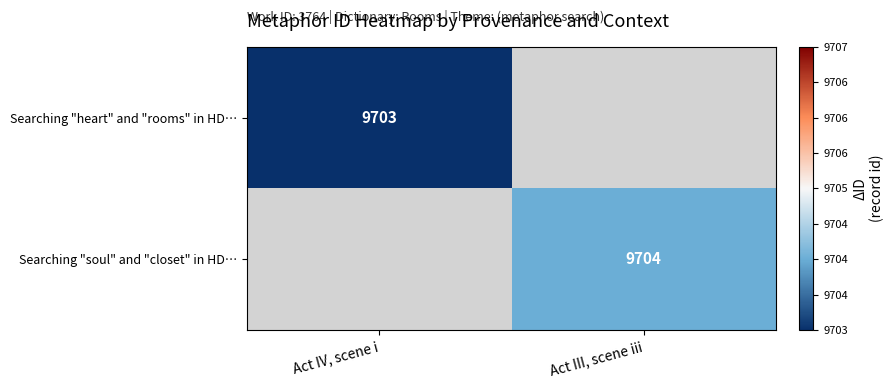

Is the value of Searching "heart" and "rooms" in HD… at Act IV, scene i greater than the value of Searching "soul" and "closet" in HD… at Act III, scene iii?

No